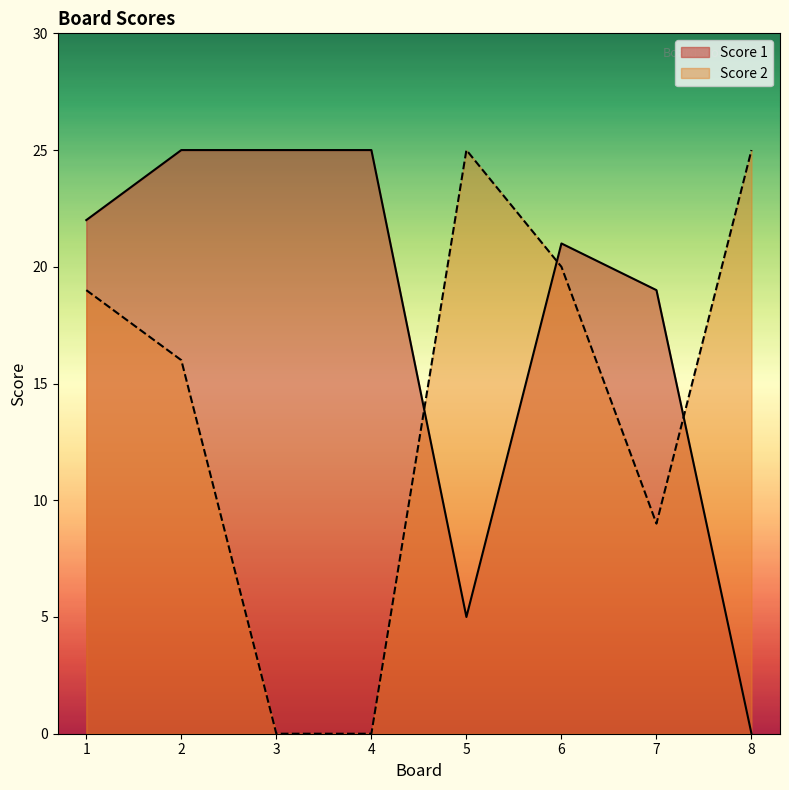

What value does the Score 1 series have at 2, to the nearest 5?

25